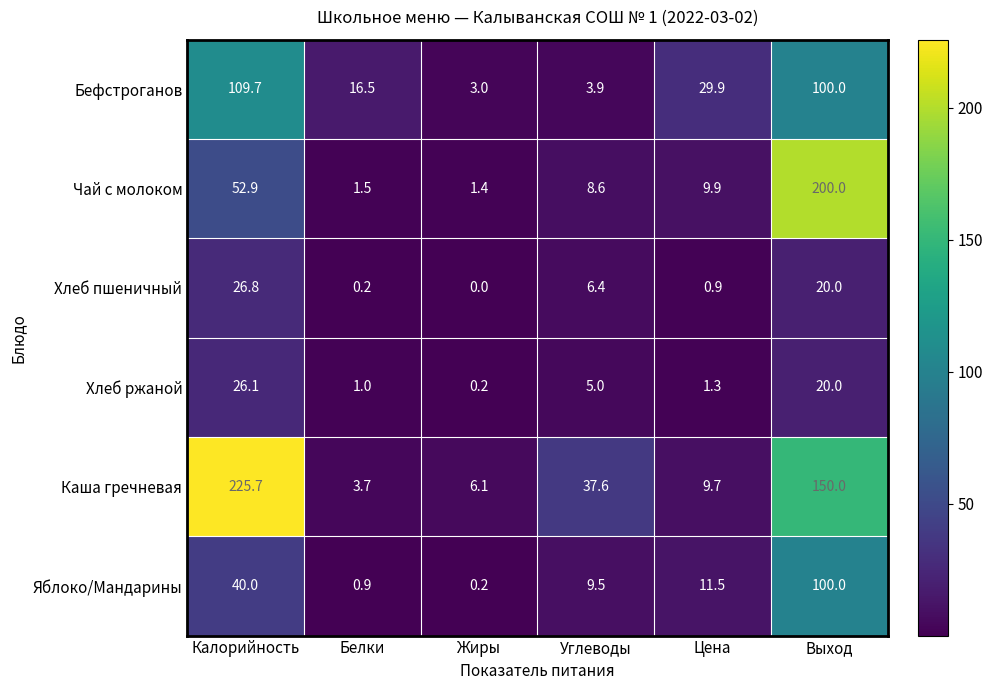

What is the maximum value shown in the chart?

225.7